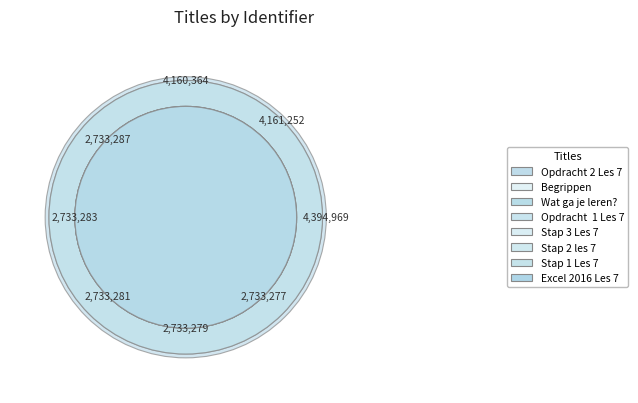

Is Opdracht  1 Les 7 the majority of the pie?

No